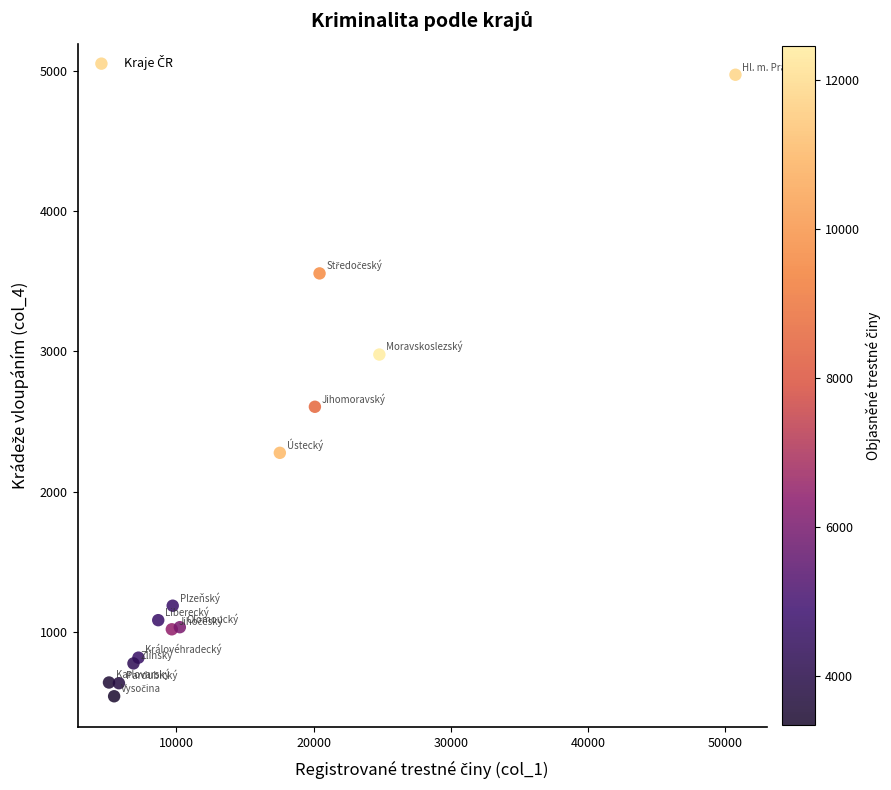

What Y value in the scatter plot is closest to 2756?

2605